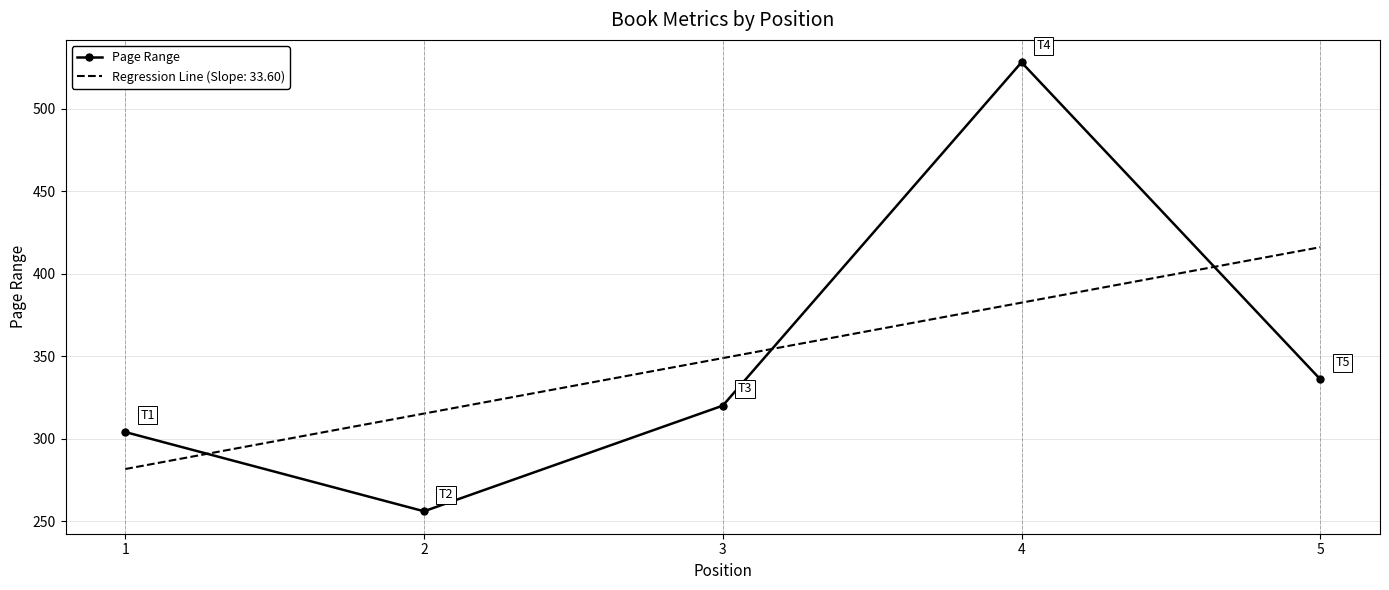

What is the difference between the maximum and minimum values?

272